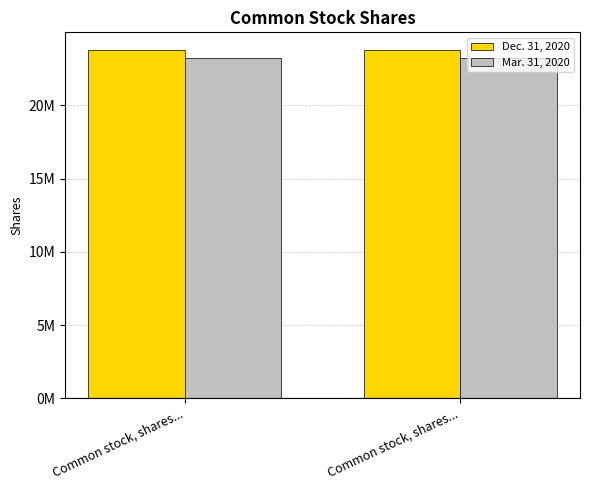

Which has a higher value, Common stock, shares... or Common stock, shares...?

Common stock, shares...